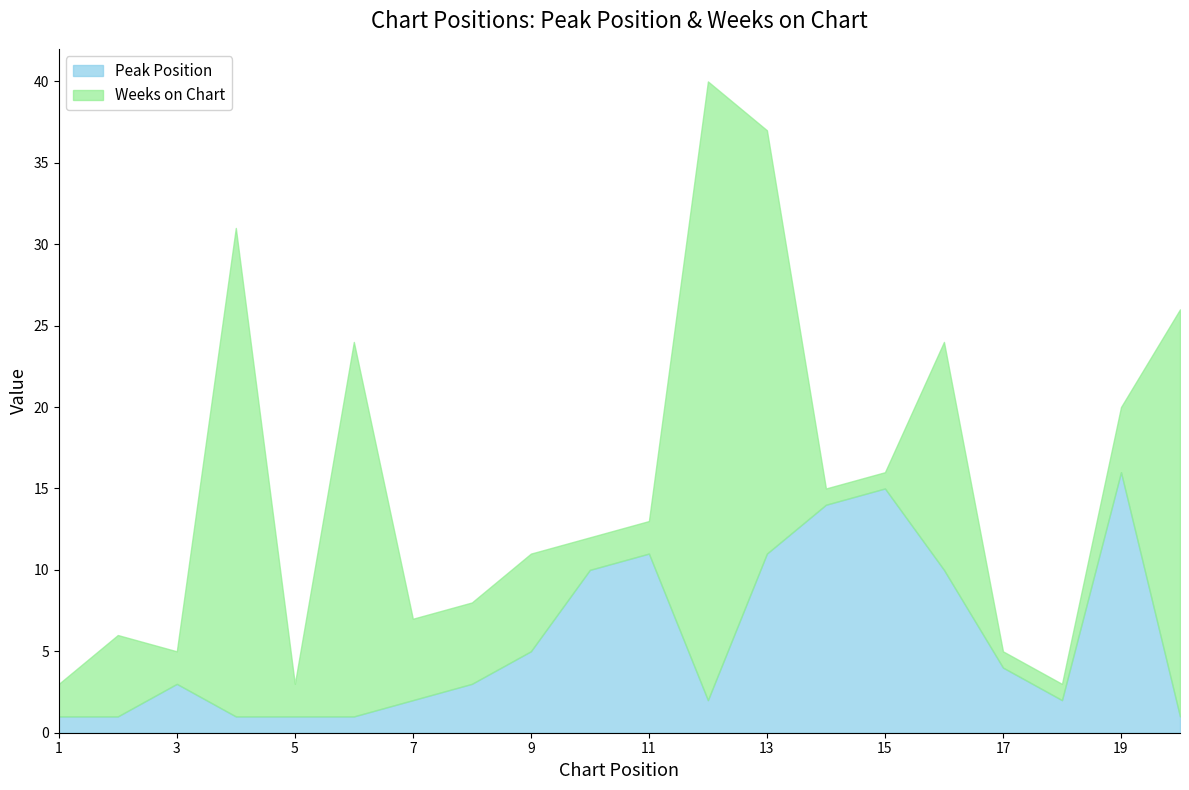

Reading left to right, extract all data points from this chart.

1=1	2=1	3=3	4=1	5=1	6=1	7=2	8=3	9=5	10=10	11=11	12=2	13=11	14=14	15=15	16=10	17=4	18=2	19=16	20=1